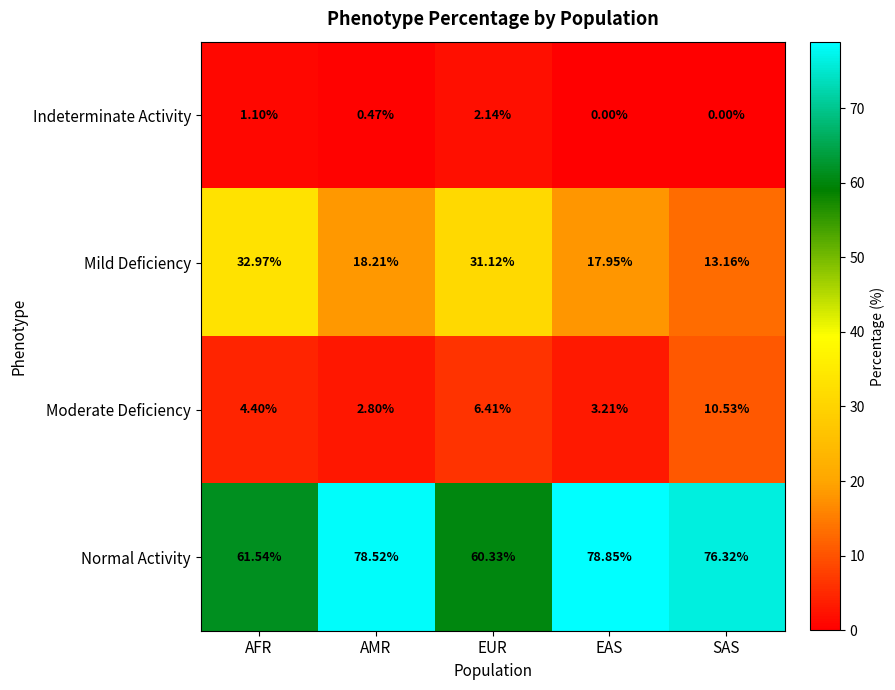

Which series has the largest total across all categories?

Normal Activity